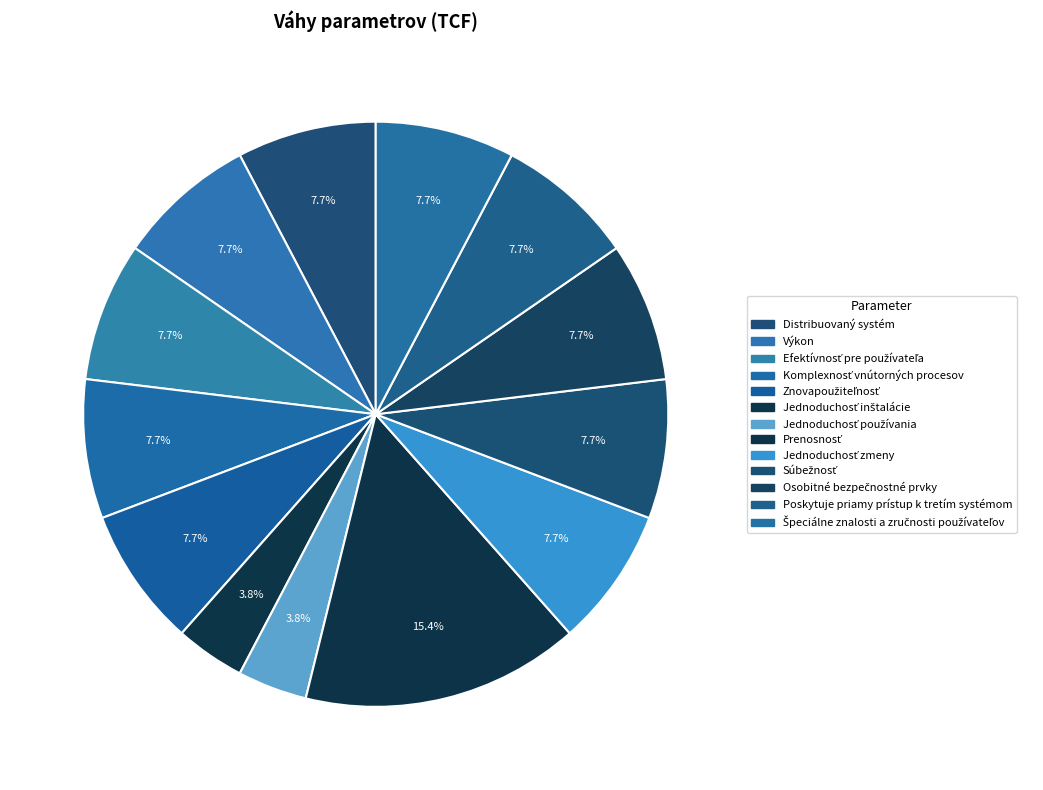

Count the number of slices in the pie.

13